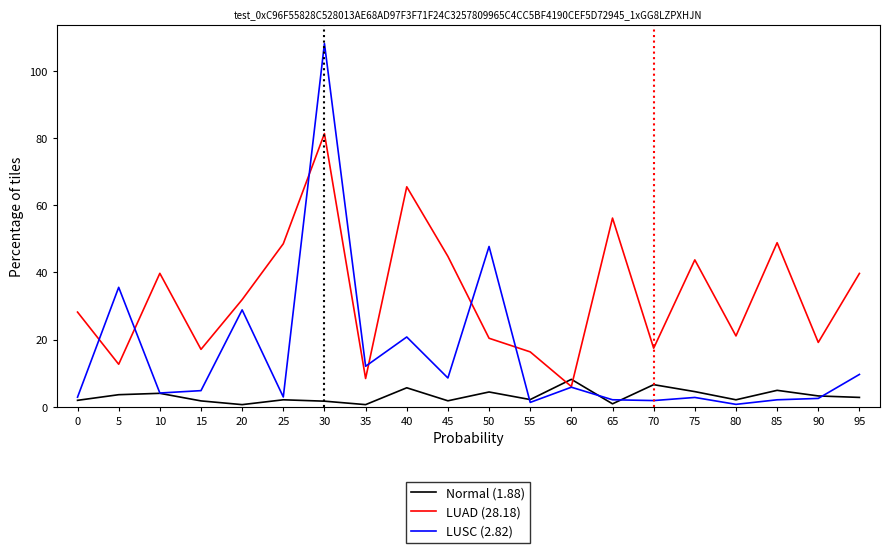

What is the maximum value for LUSC (2.82)?

108.2